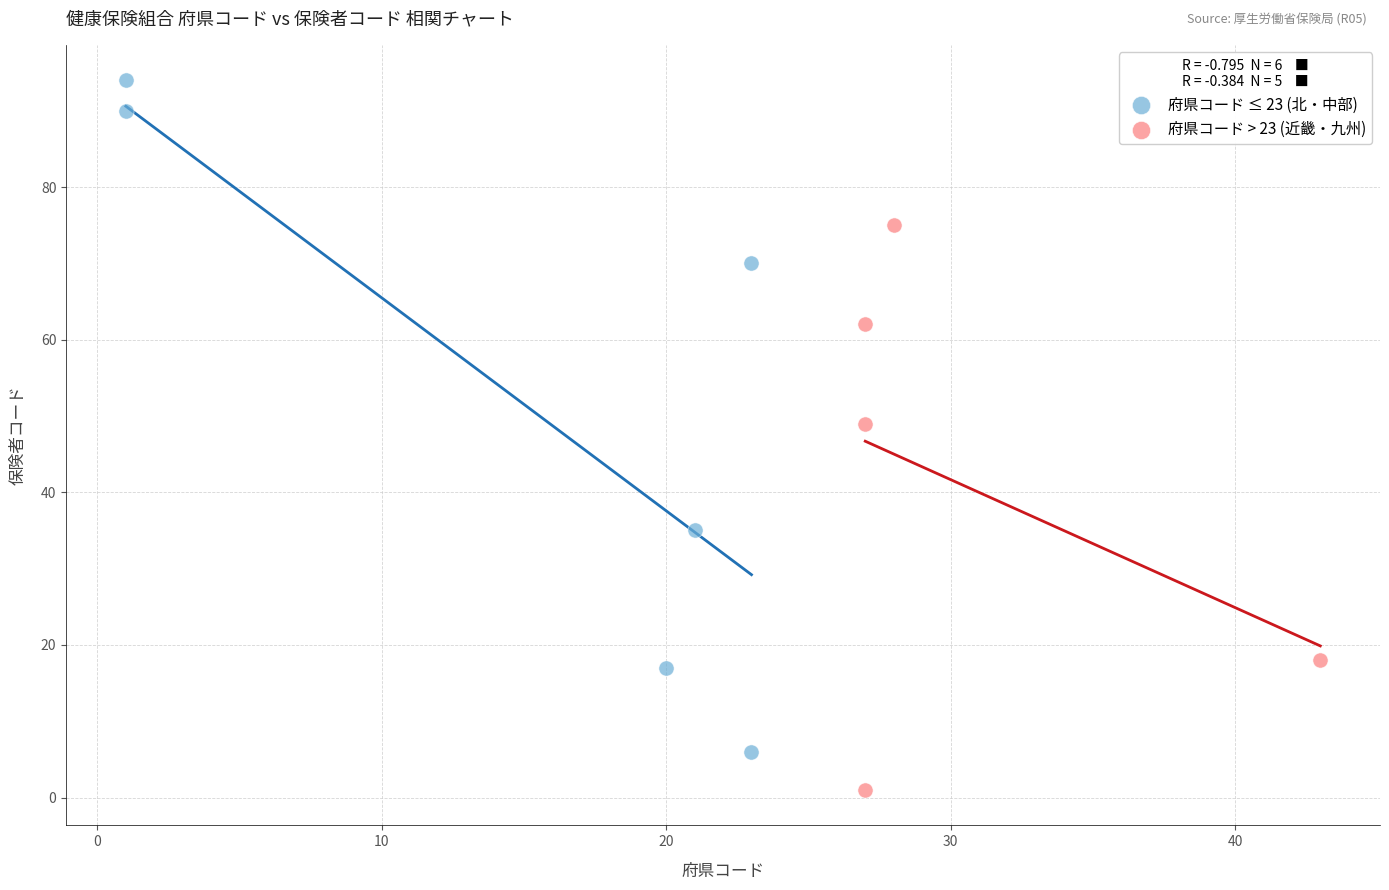

Which series has the widest spread of Y values?

府県コード ≤ 23 (北・中部)